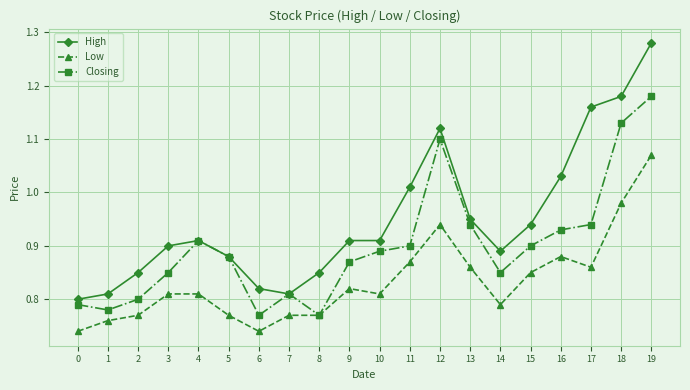

How many Closing values are between 0 and 1?

17